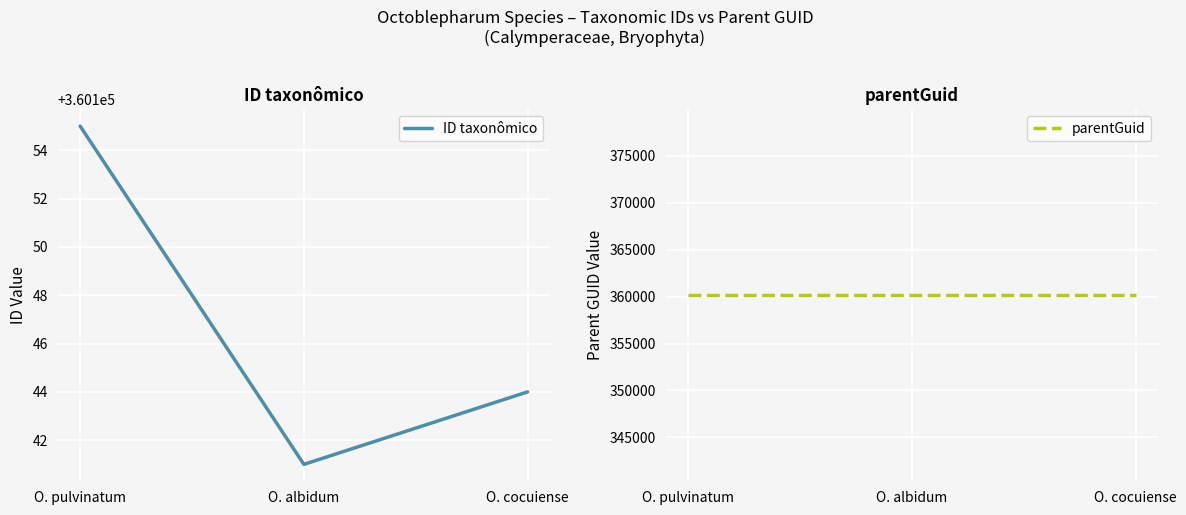

What is the label of the 3rd point from the right?

O. pulvinatum